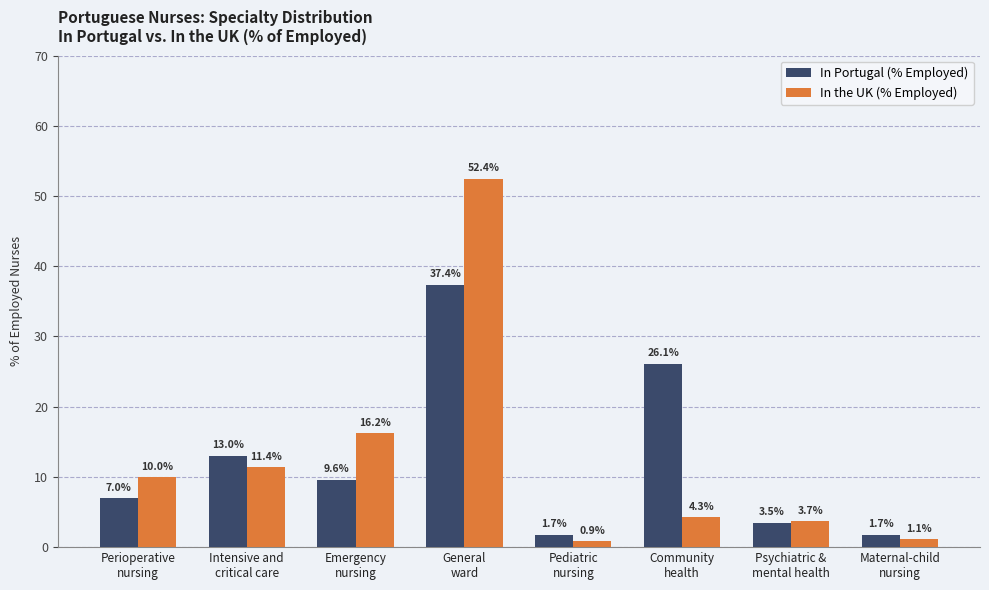

How many data points does each series have?

8